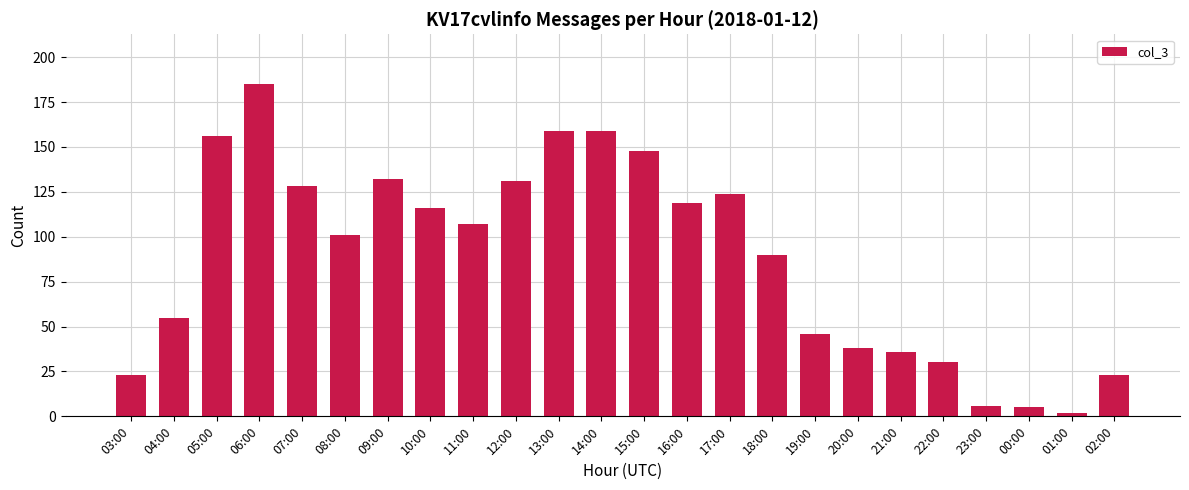

Reading left to right, list all the values displayed in this chart.

03:00=23	04:00=55	05:00=156	06:00=185	07:00=128	08:00=101	09:00=132	10:00=116	11:00=107	12:00=131	13:00=159	14:00=159	15:00=148	16:00=119	17:00=124	18:00=90	19:00=46	20:00=38	21:00=36	22:00=30	23:00=6	00:00=5	01:00=2	02:00=23